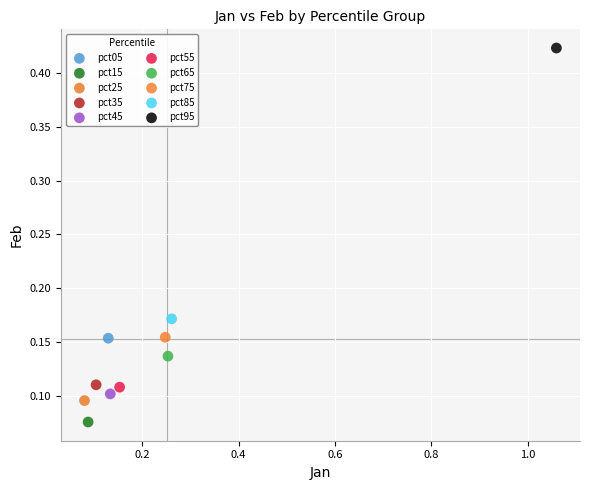

Which series reaches the minimum Y coordinate?

pct15